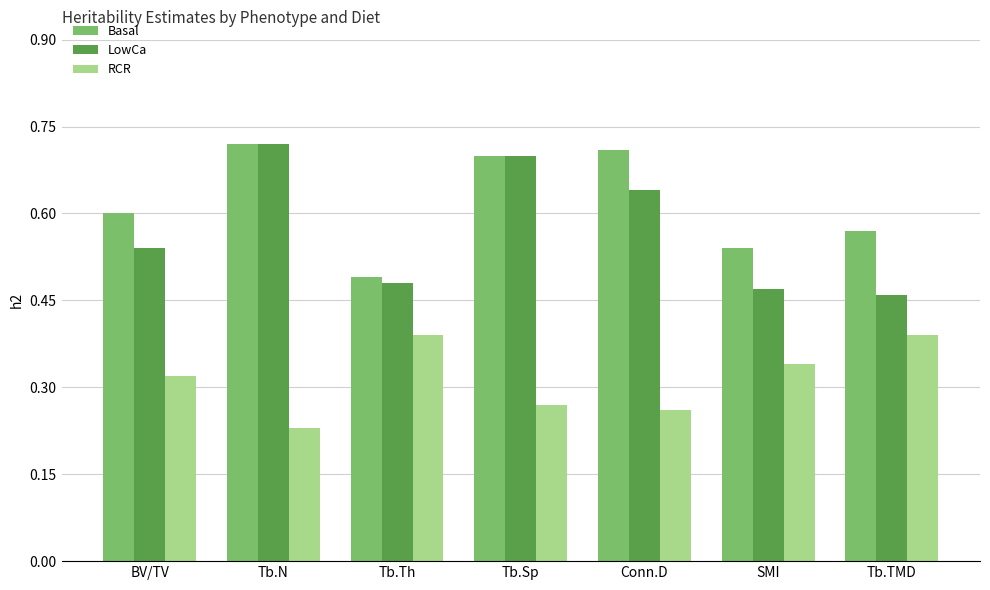

How many bars are there in total?

21